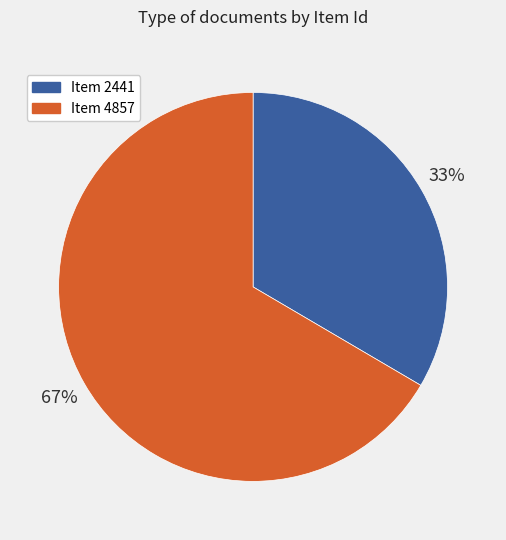

Rank the categories by value from highest to lowest.

Item 4857, Item 2441